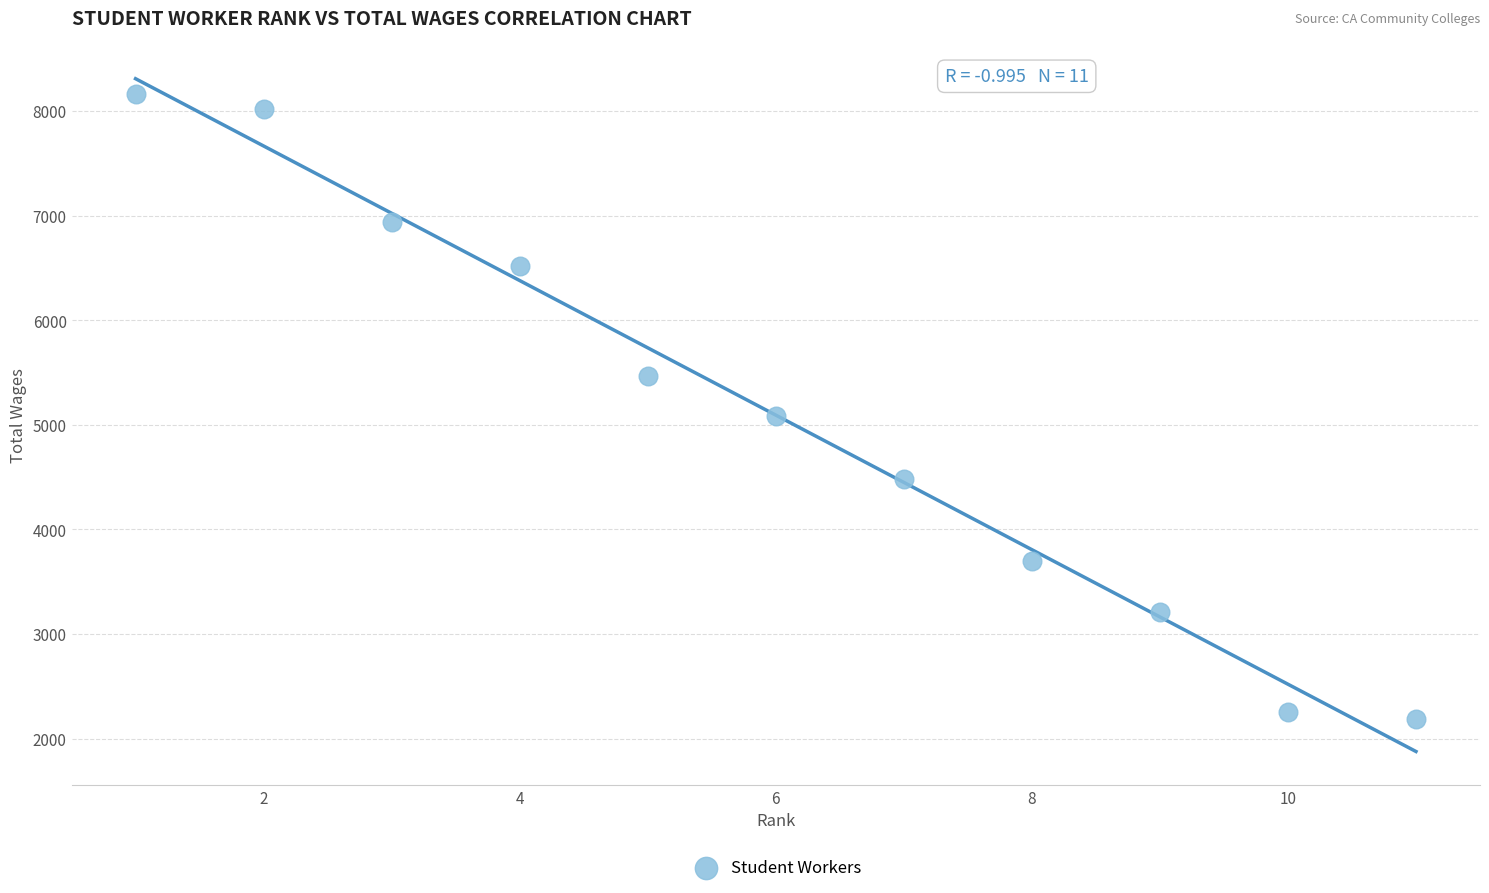

What is the average X value?

6